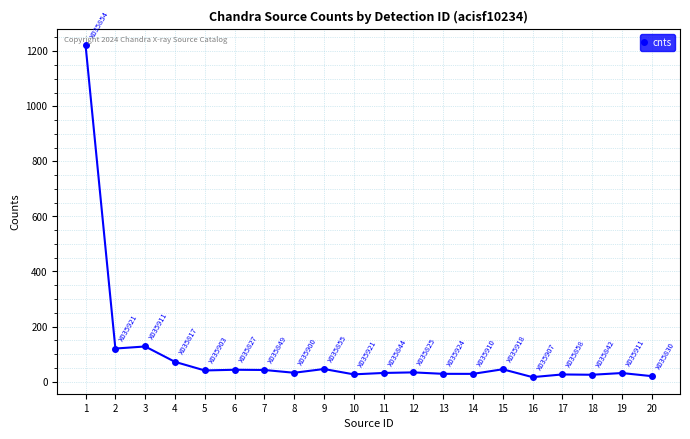

What is the ratio of the value at 15 to the value at 2?

0.4